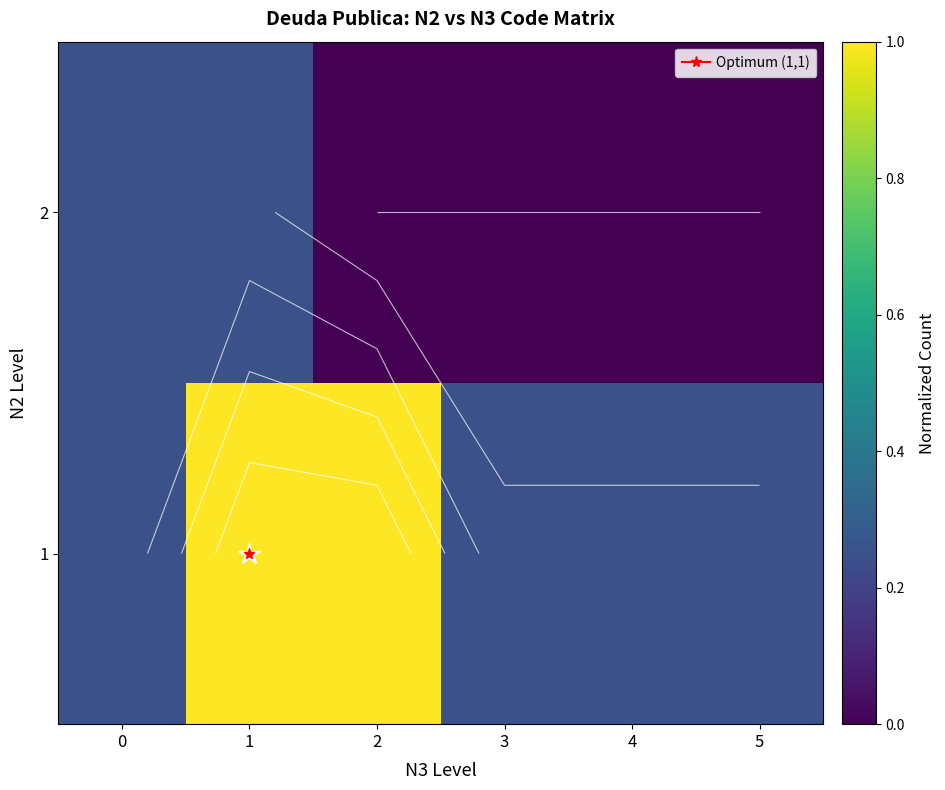

What is the difference between the highest and lowest values at 2?

1.0